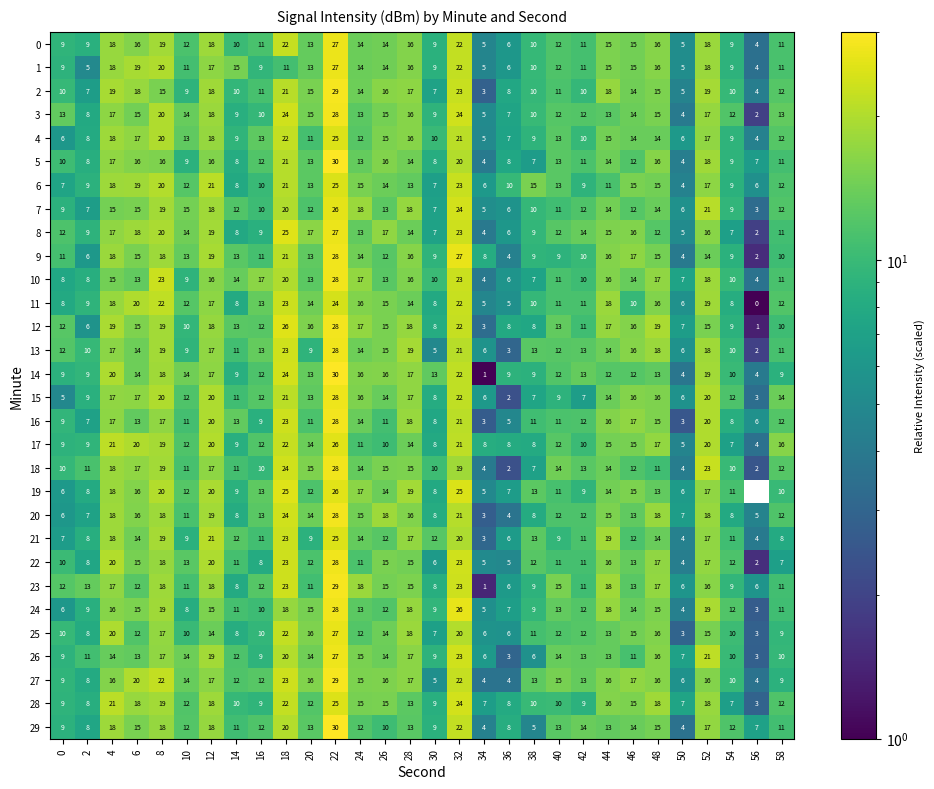

What is the total value across all series at 20?

397